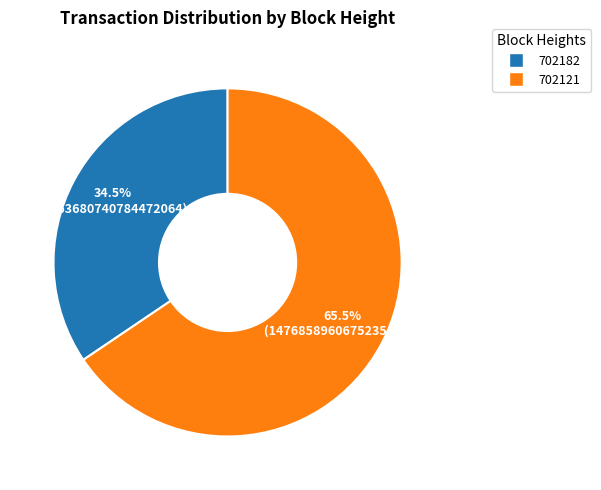

What is the largest slice in the pie chart?

702121